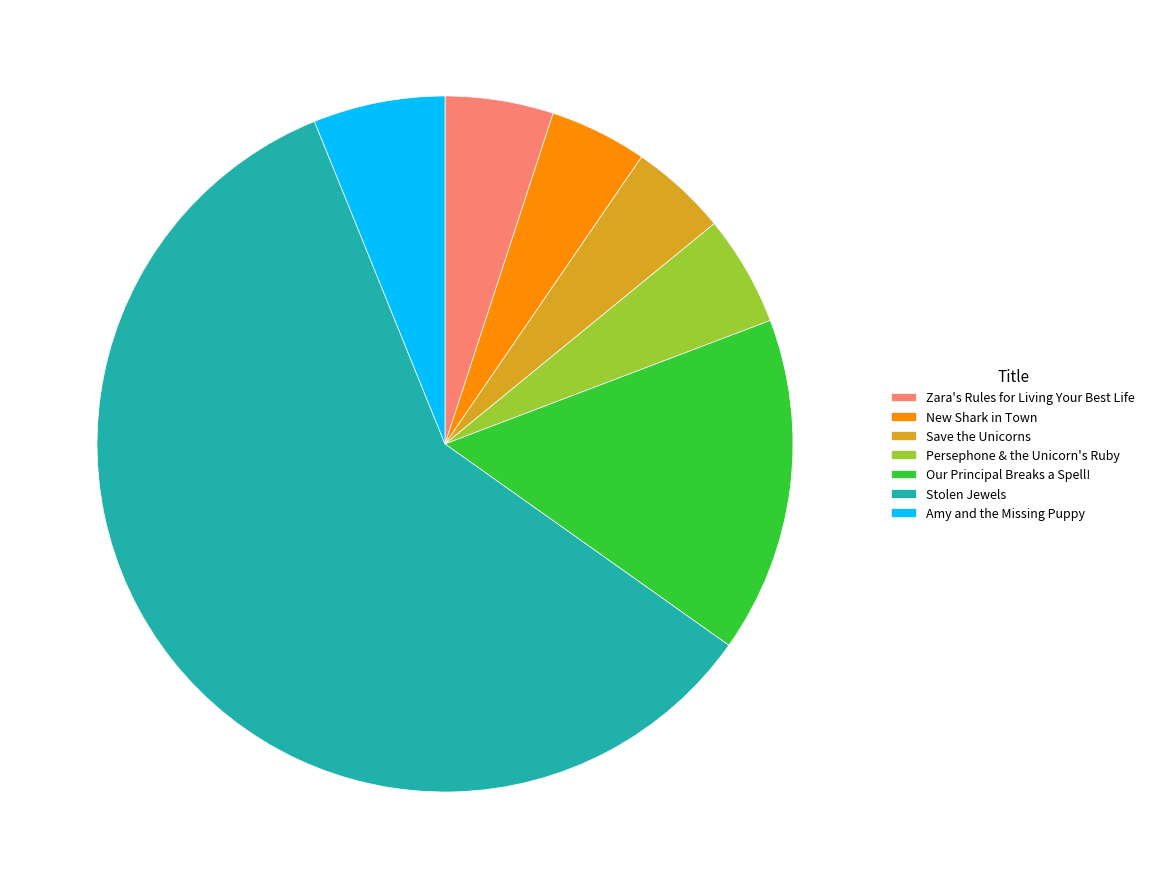

Is the sum of Our Principal Breaks a Spell! and Stolen Jewels greater than half?

Yes